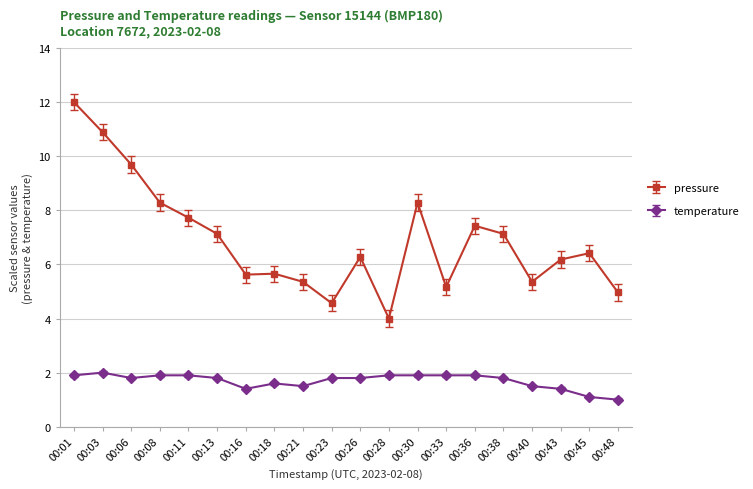

True or false: pressure and temperature cross at least once.

False